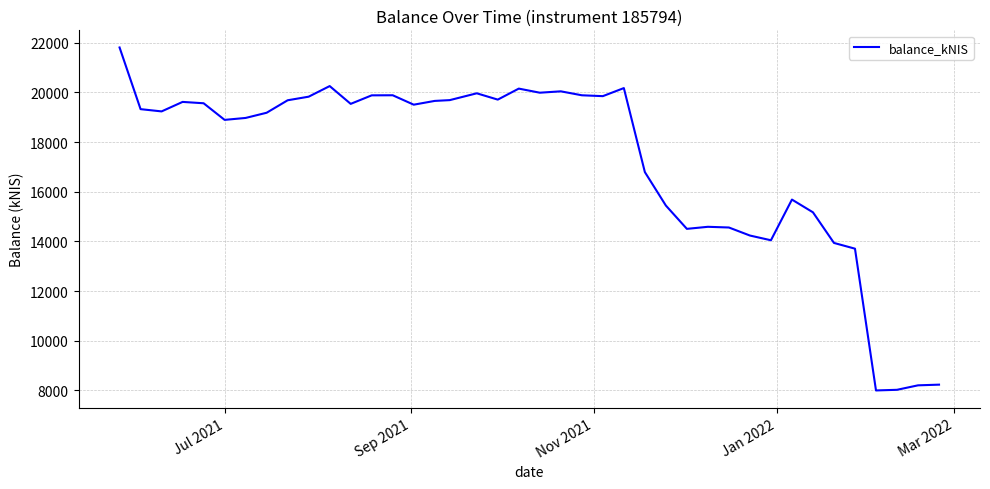

What is the minimum value shown in the chart?

7997.4